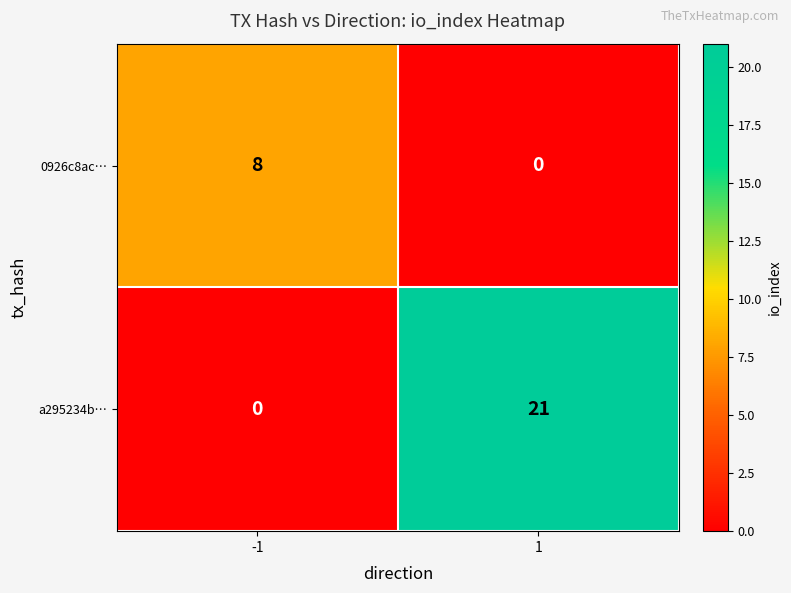

How many data points does each series have?

2